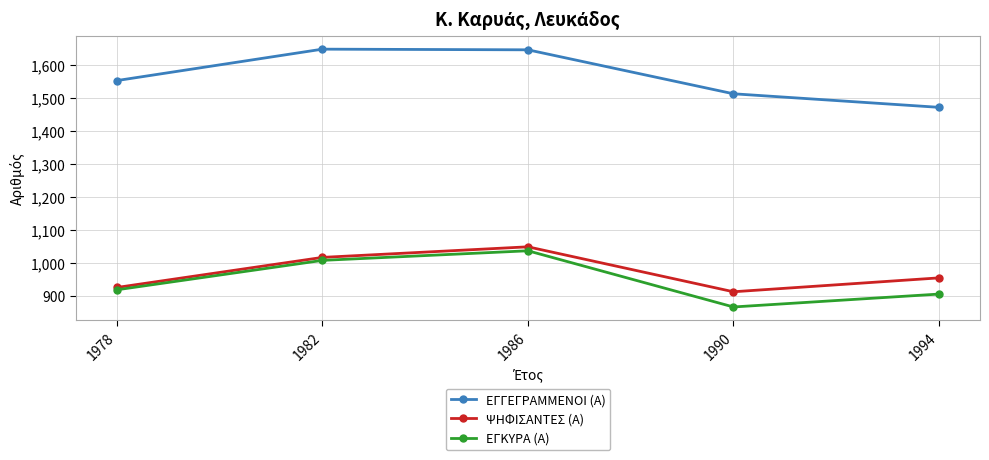

At which category does the chart reach its minimum across all series?

1990